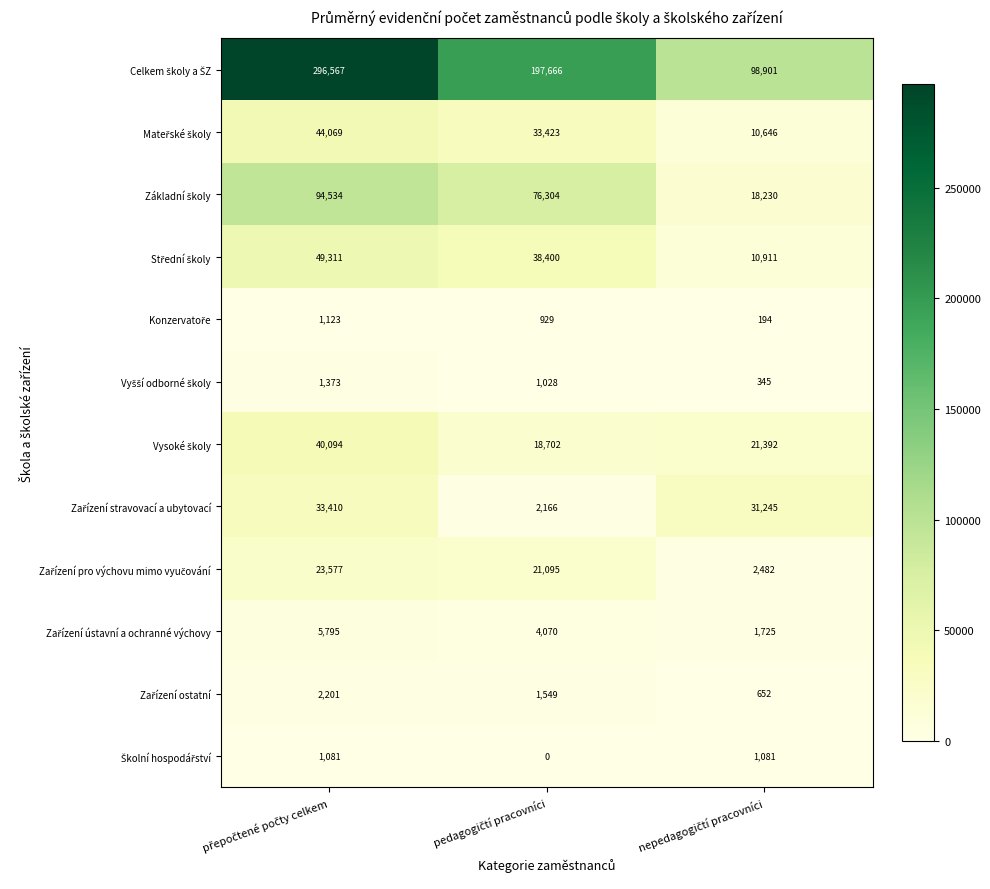

At how many categories does at least one series exceed 70128?

3